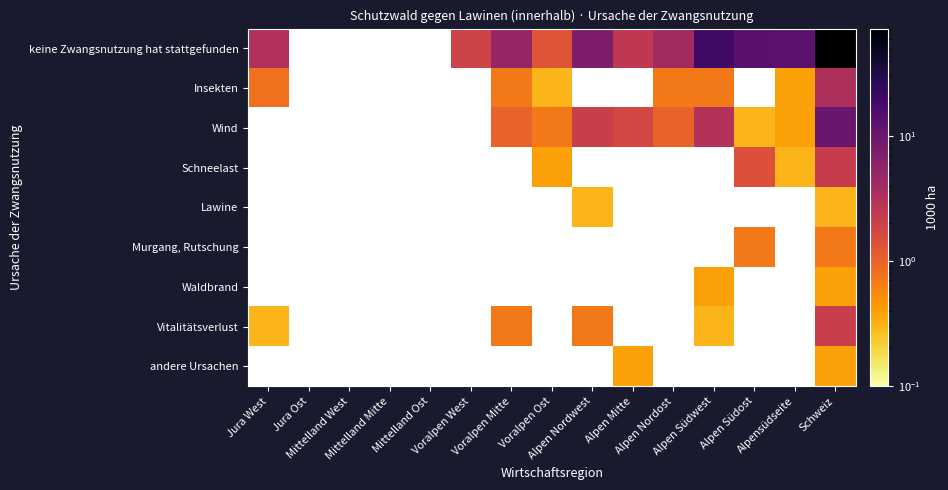

Count the number of data series in this chart.

9